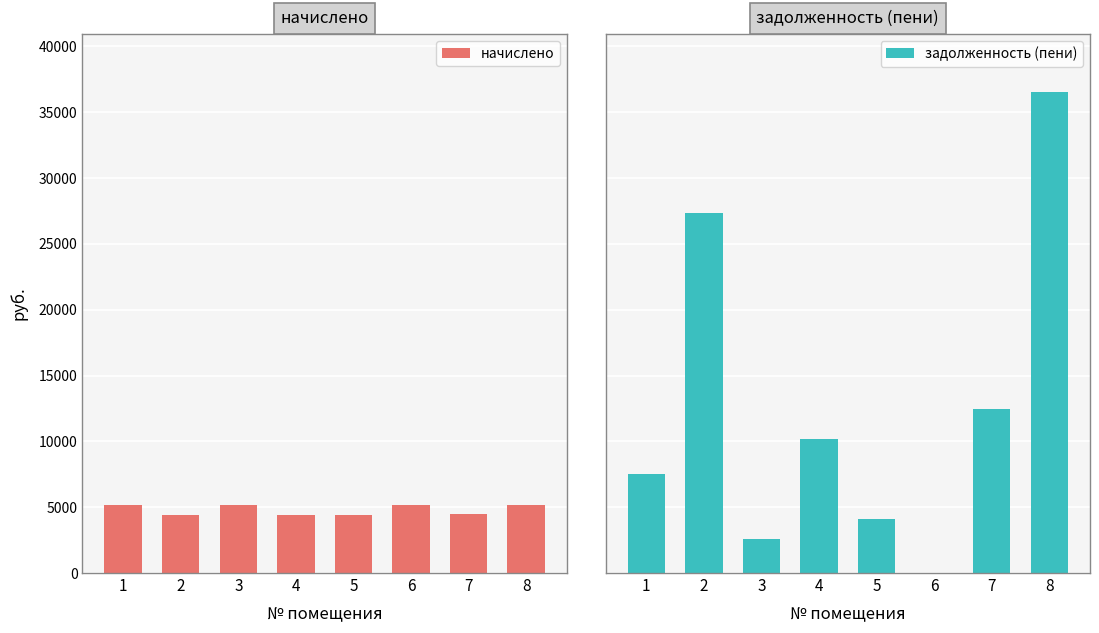

The начислено series shows 5194.8 at 3. True or false?

True